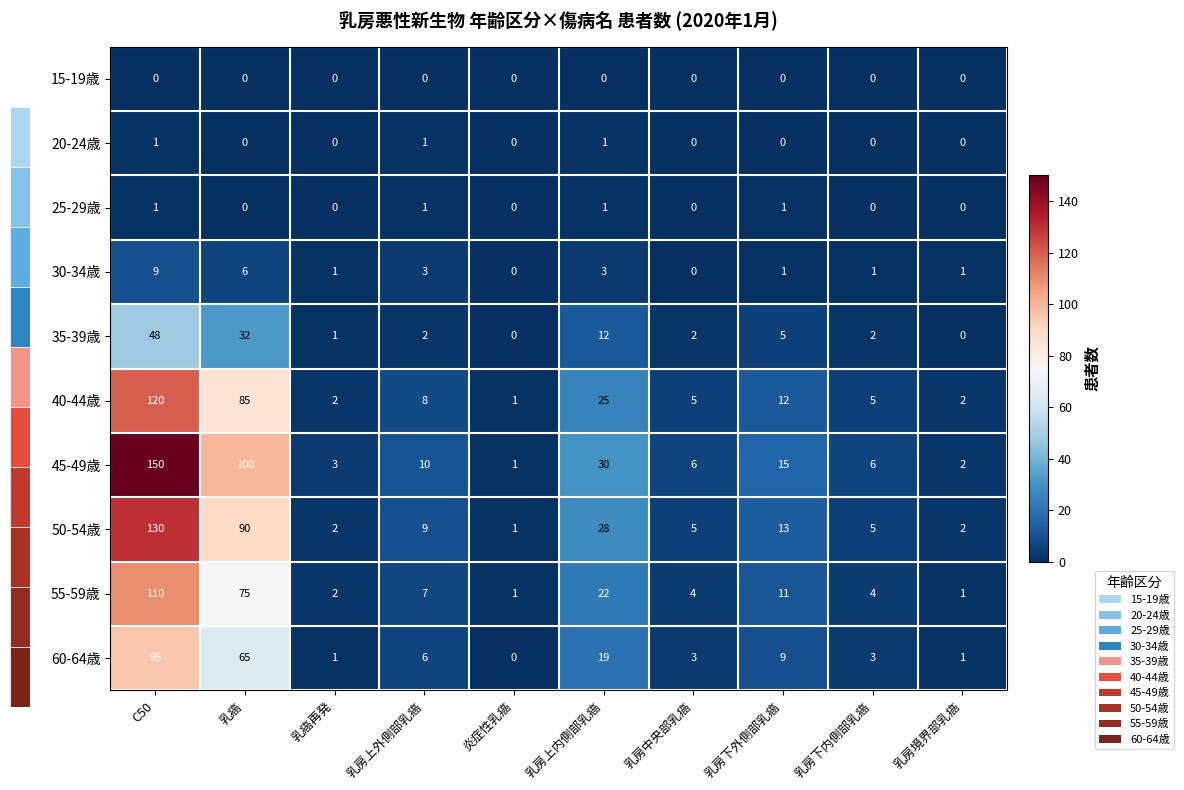

List the series in order of their peak value, highest first.

45-49歳, 50-54歳, 40-44歳, 55-59歳, 60-64歳, 35-39歳, 30-34歳, 20-24歳, 25-29歳, 15-19歳